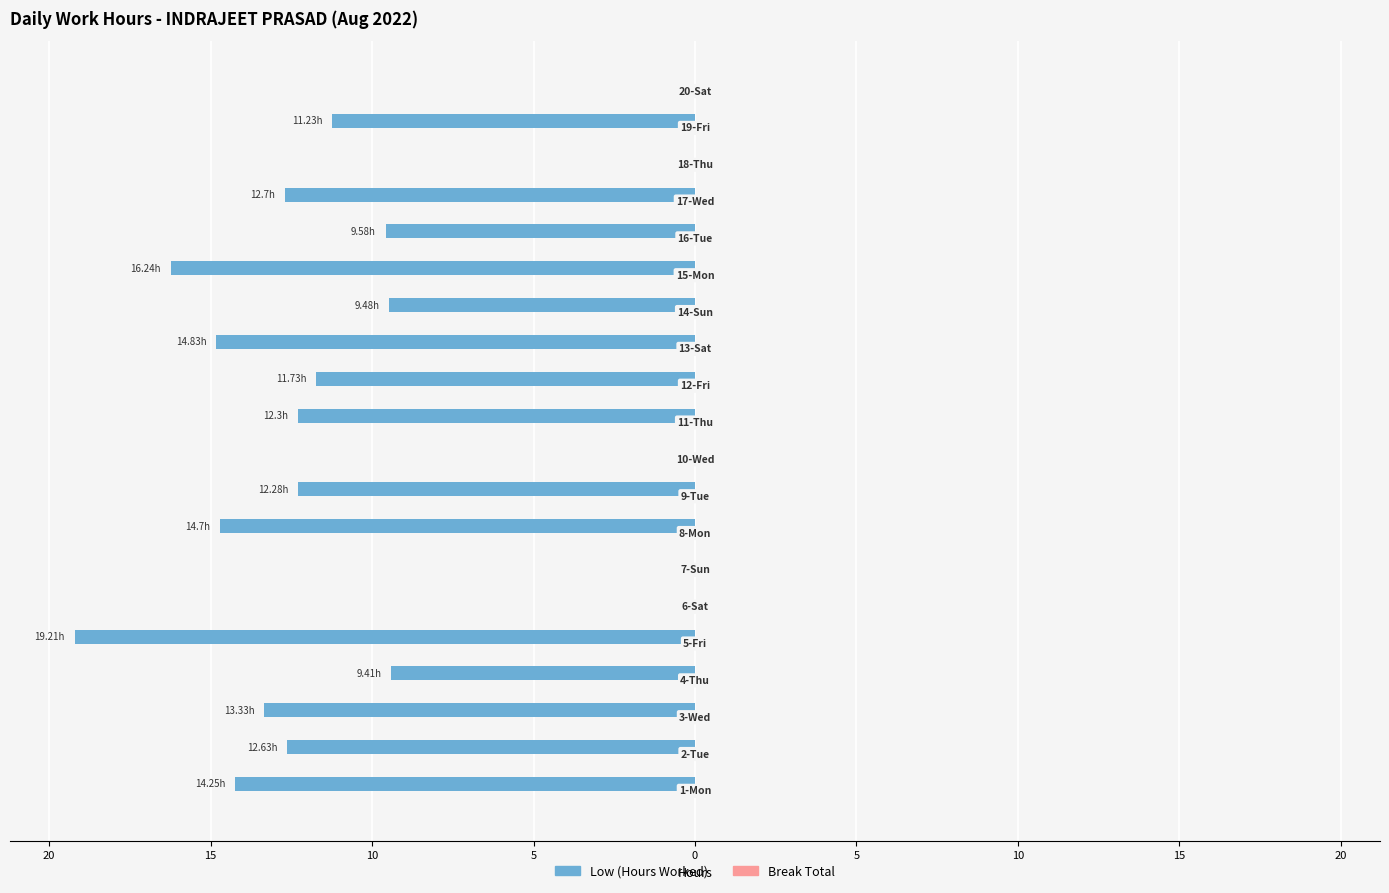

How many bars are there in total?

40